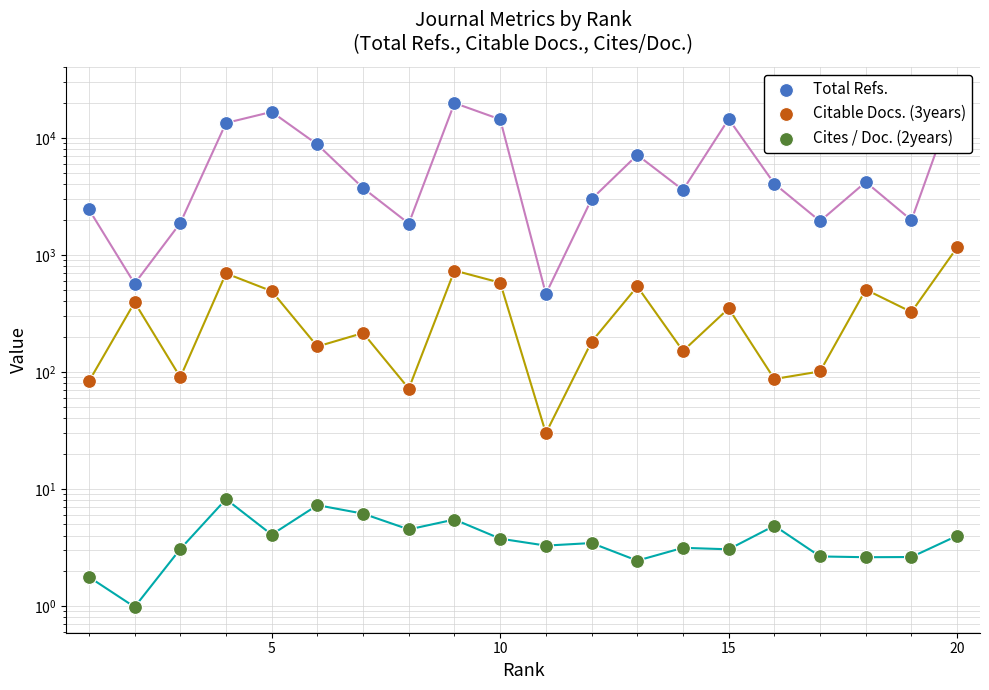

Which series has the widest spread of Y values?

Total Refs.